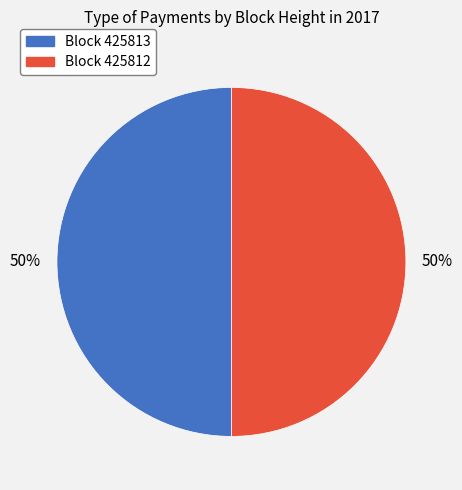

To the nearest percent, what is the average slice percentage?

50%